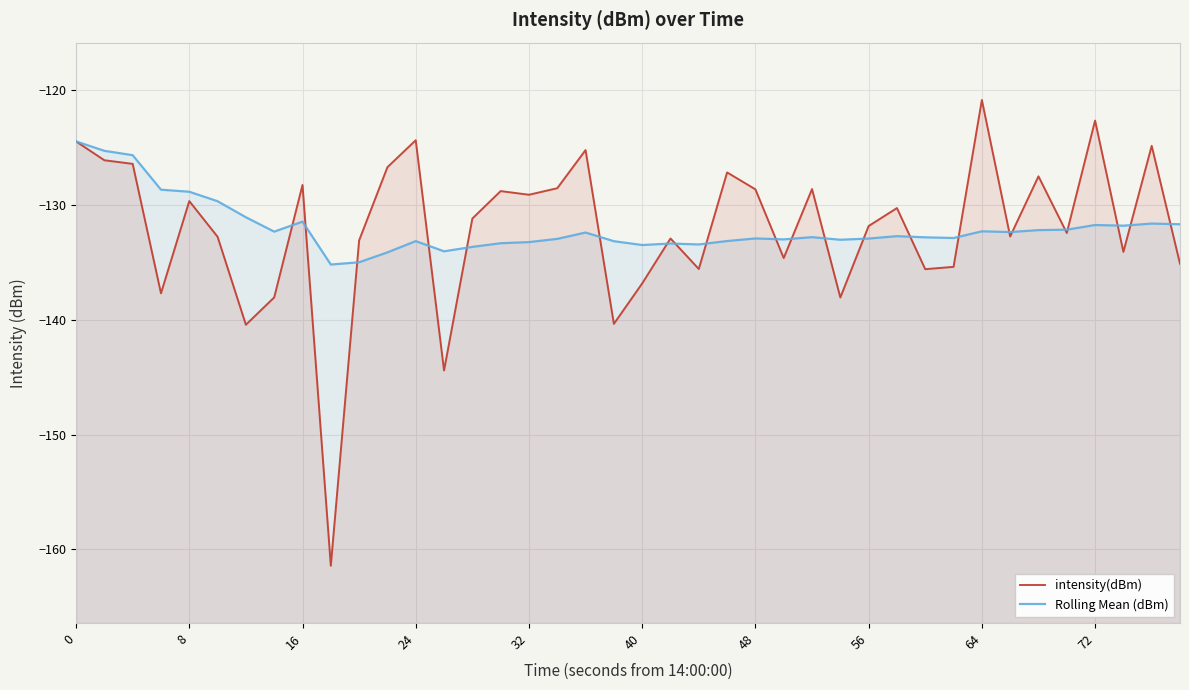

How many interior local peaks does the intensity(dBm) series have?

13